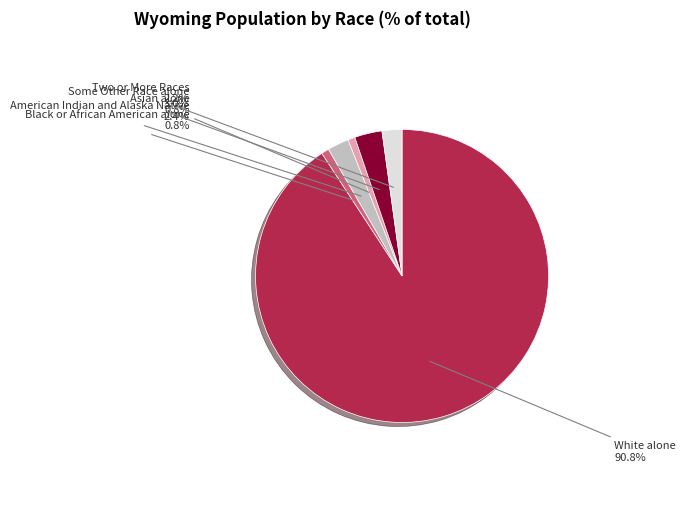

True or false: Some Other Race alone accounts for 3% of the total.

True